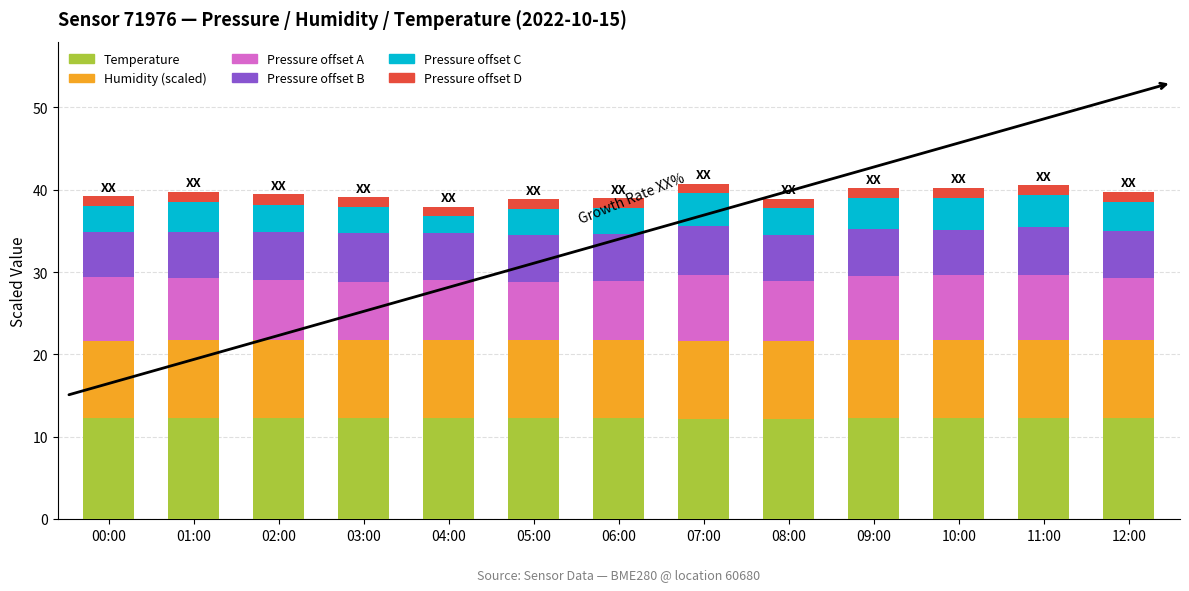

What is the highest value of the Temperature series?

12.2